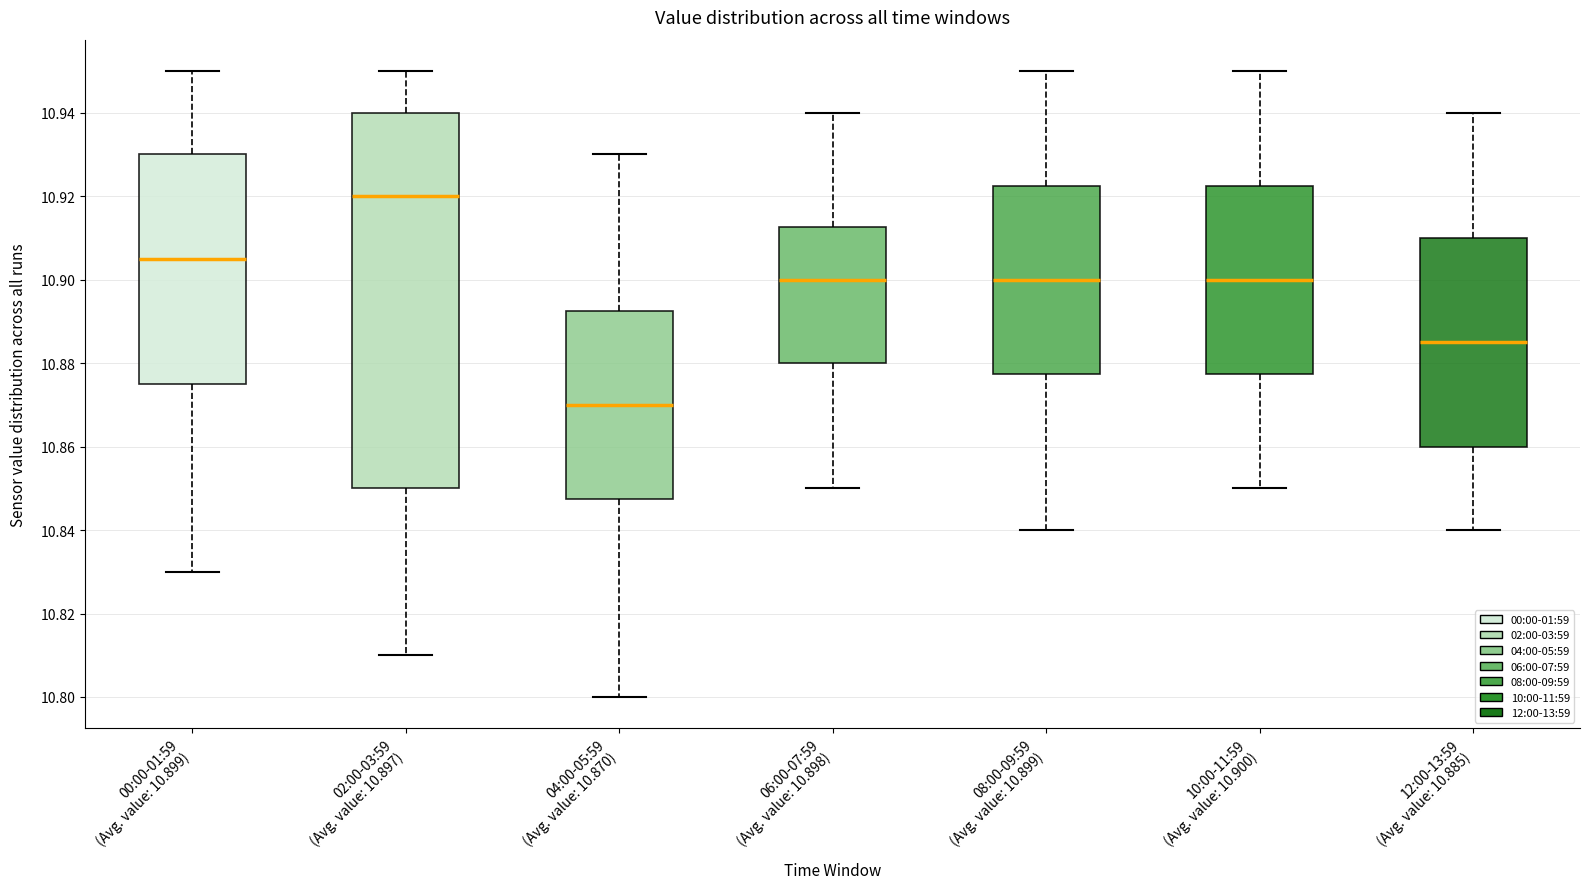

Reading left to right, transcribe this box plot: for each box, give where its median line is, the range the box spans, and where its two whiskers end, as read against the y-axis. The values are not printed on the chart, so give them approximately, as read against the axis.

00:00-01:59 (Avg. value: 10.899): median 10.906, box 10.876 to 10.930, whiskers 10.830 to 10.950
02:00-03:59 (Avg. value: 10.897): median 10.920, box 10.850 to 10.940, whiskers 10.810 to 10.950
04:00-05:59 (Avg. value: 10.870): median 10.870, box 10.848 to 10.892, whiskers 10.800 to 10.930
06:00-07:59 (Avg. value: 10.898): median 10.900, box 10.880 to 10.912, whiskers 10.850 to 10.940
08:00-09:59 (Avg. value: 10.899): median 10.900, box 10.878 to 10.922, whiskers 10.840 to 10.950
10:00-11:59 (Avg. value: 10.900): median 10.900, box 10.878 to 10.922, whiskers 10.850 to 10.950
12:00-13:59 (Avg. value: 10.885): median 10.886, box 10.860 to 10.910, whiskers 10.840 to 10.940